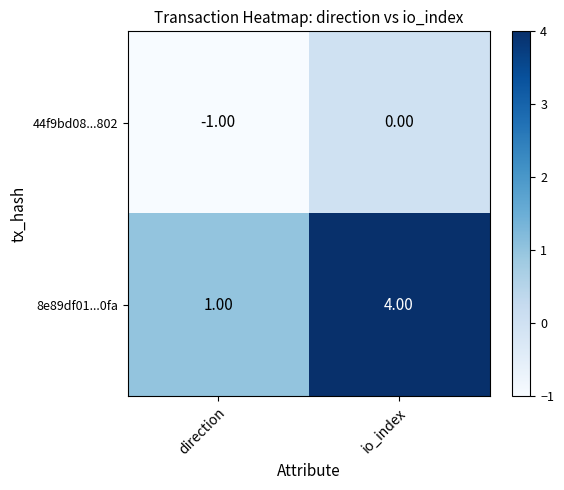

List the series in order of their peak value, highest first.

8e89df01...0fa, 44f9bd08...802